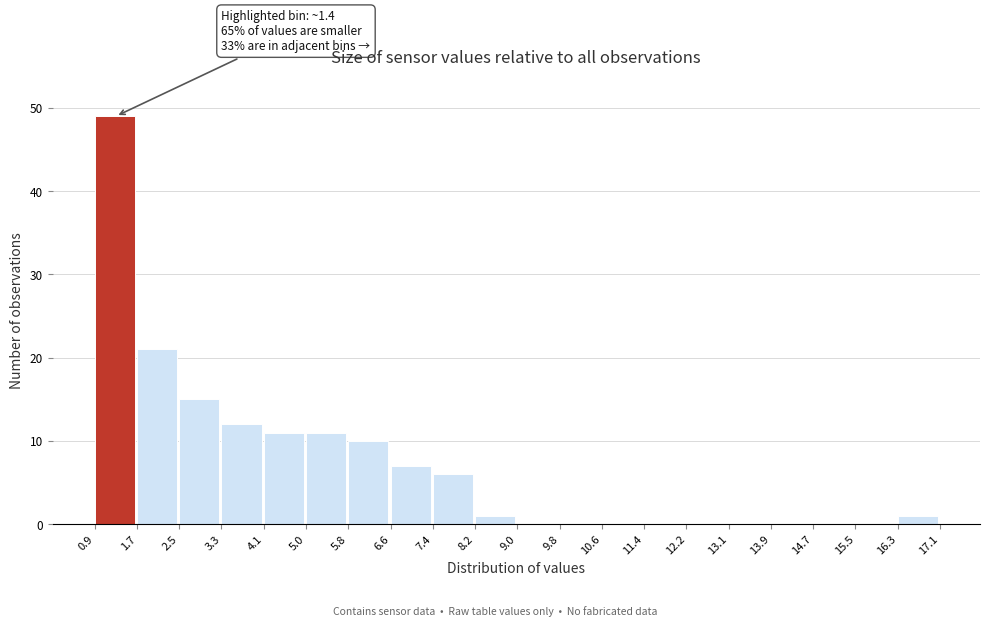

Over which range of the x-axis is the bar tallest?

0.9 to 1.7